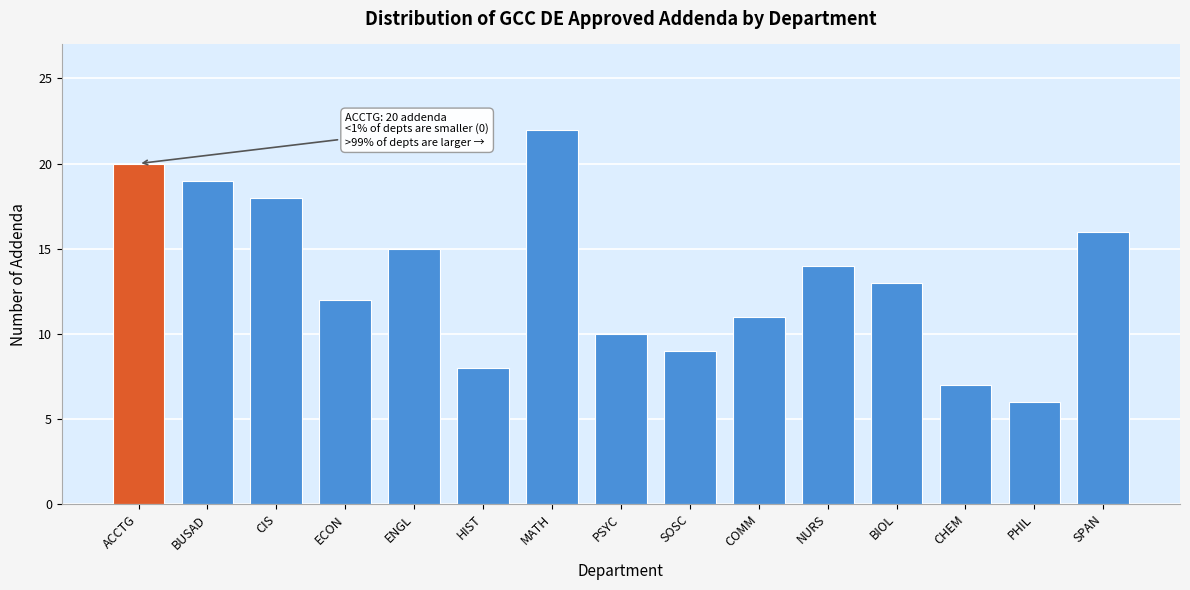

Reading left to right, extract all data points from this chart.

20	19	18	12	15	8	22	10	9	11	14	13	7	6	16